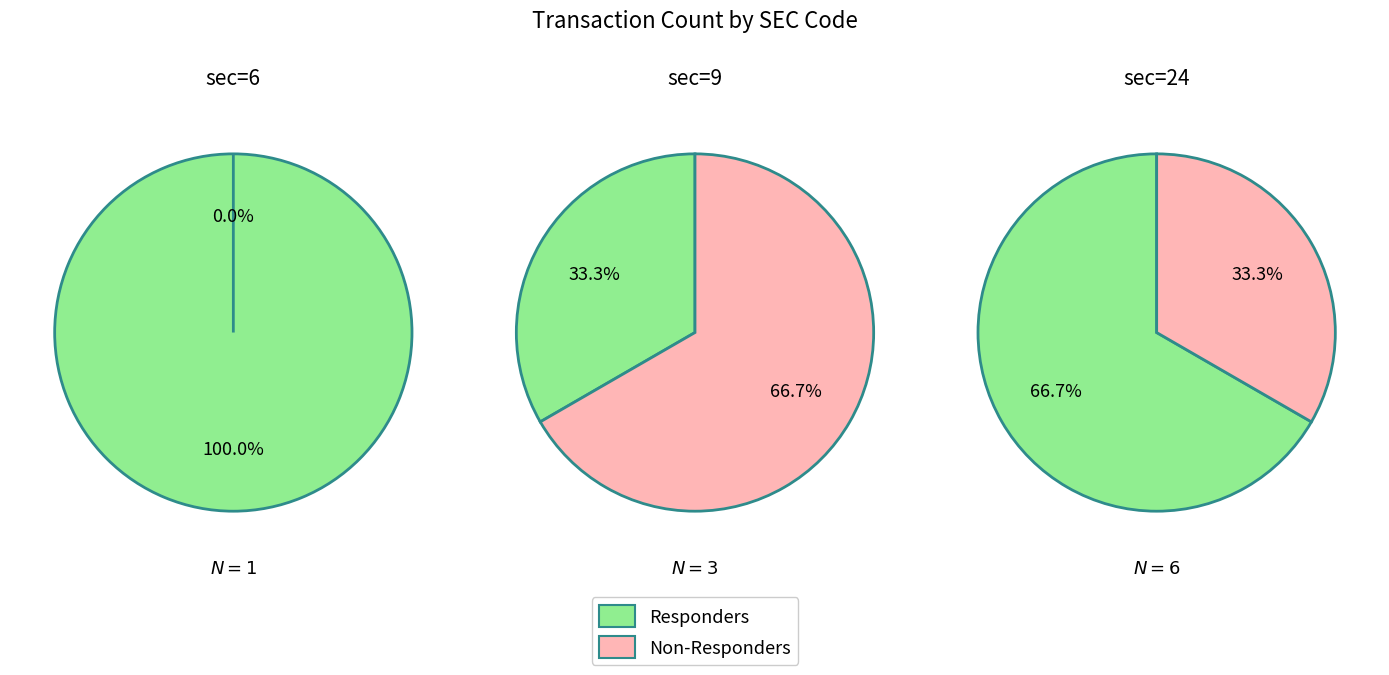

Rank the categories by Count A value from highest to lowest.

2, 1, 0